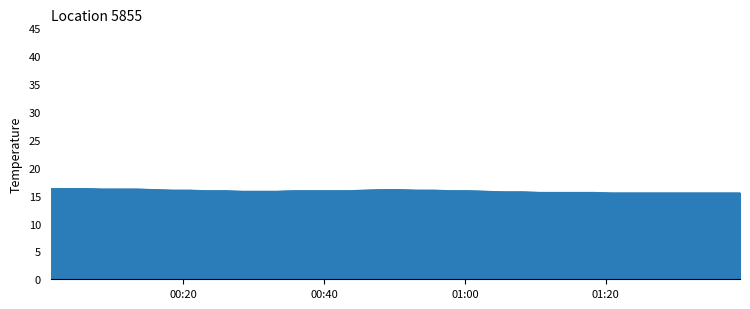

What is the difference between the maximum and second lowest values?

0.8